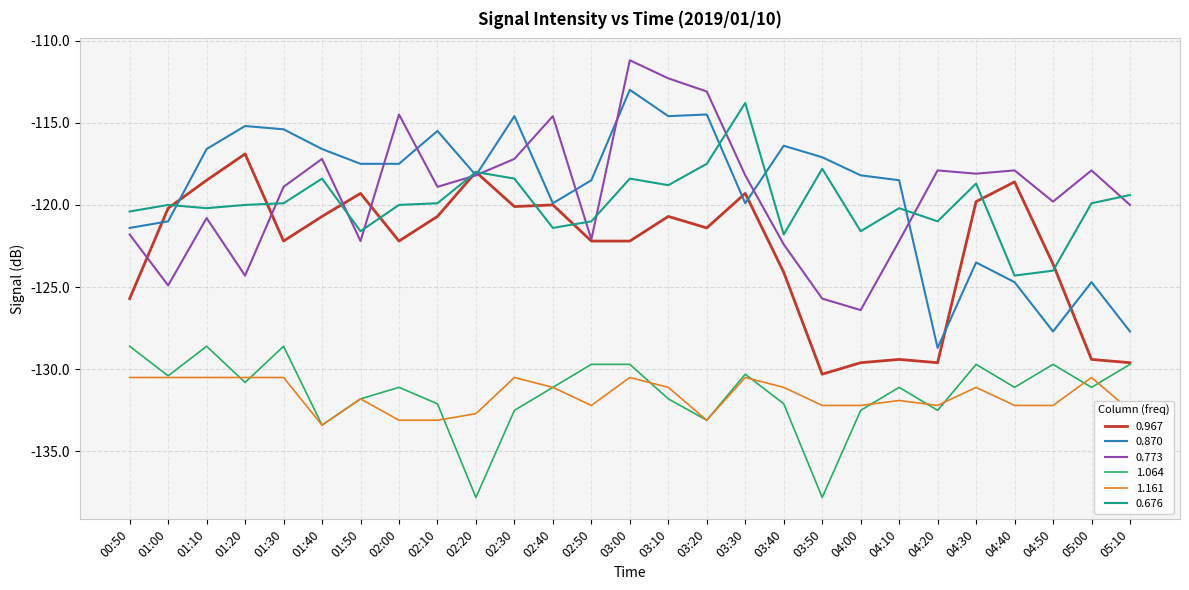

What are all the series names shown in the legend?

0.967, 0.870, 0.773, 1.064, 1.161, 0.676